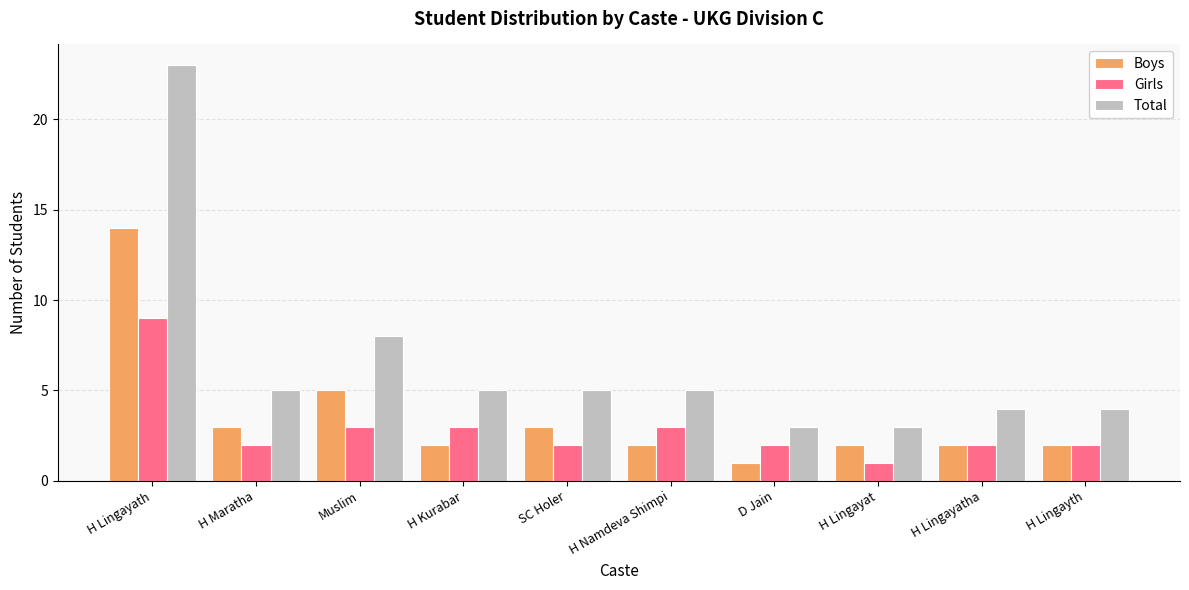

At which label does Girls first exceed 2?

H Lingayath